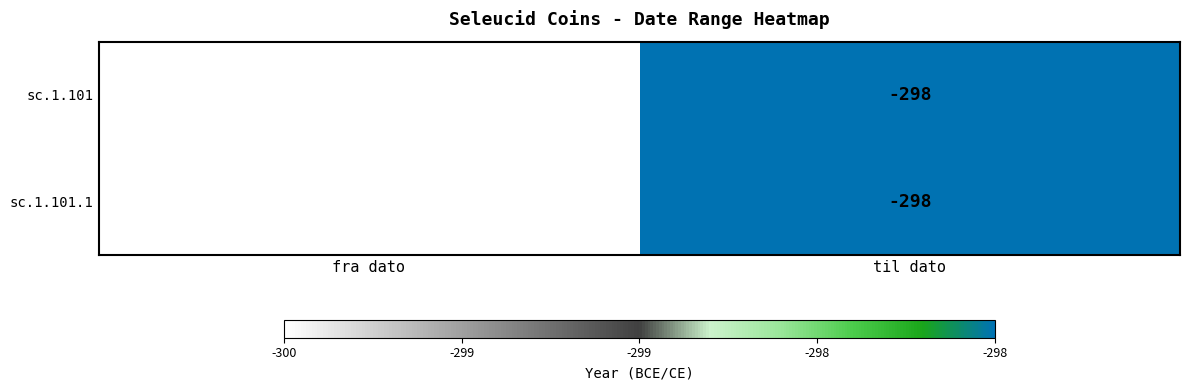

At which label is sc.1.101.1 closest to -299?

fra dato